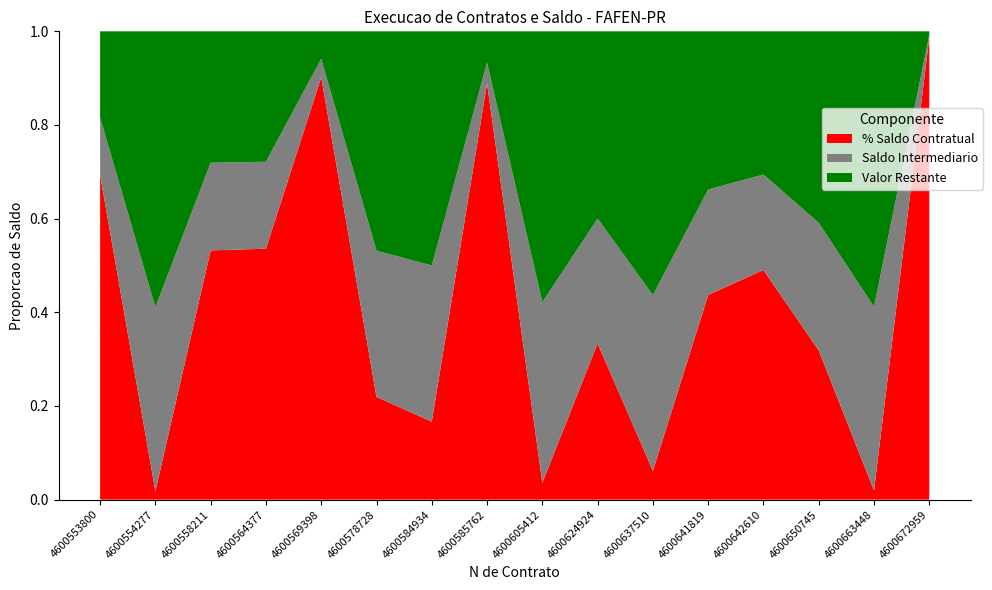

At which label does % Saldo Contratual reach its peak?

4600672959